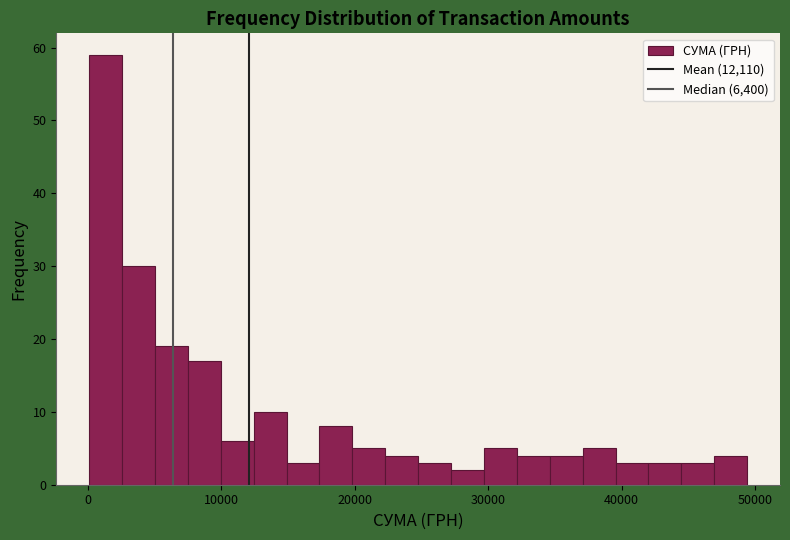

Read against the x-axis, roughly where is the centre of the tallest bar?

1000